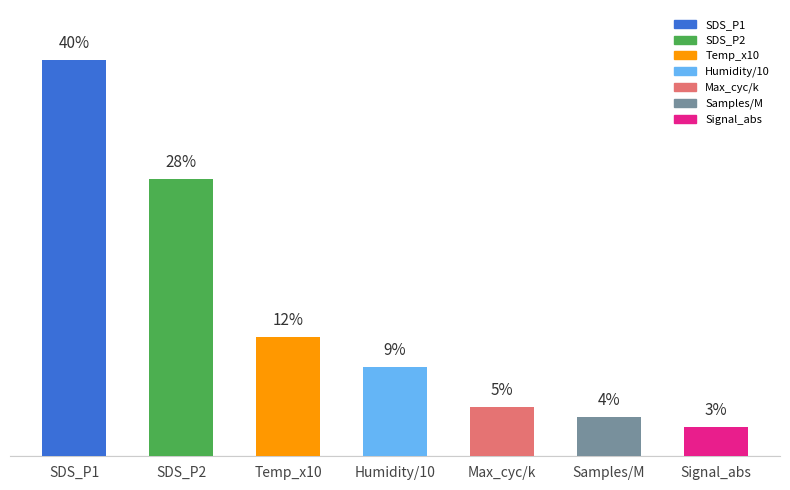

Does the chart contain any negative values?

No